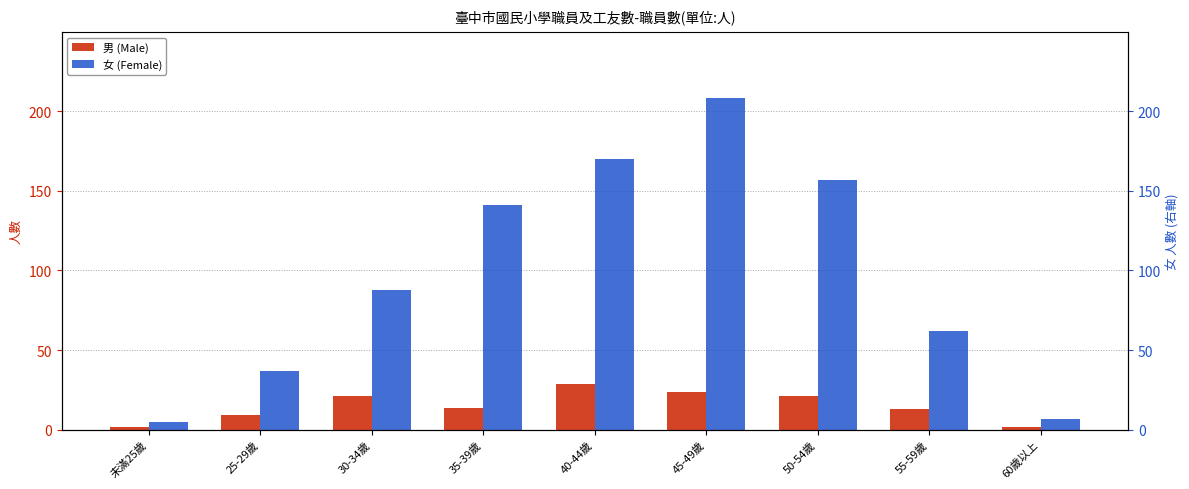

Which series reaches the maximum Y coordinate?

女 (Female)